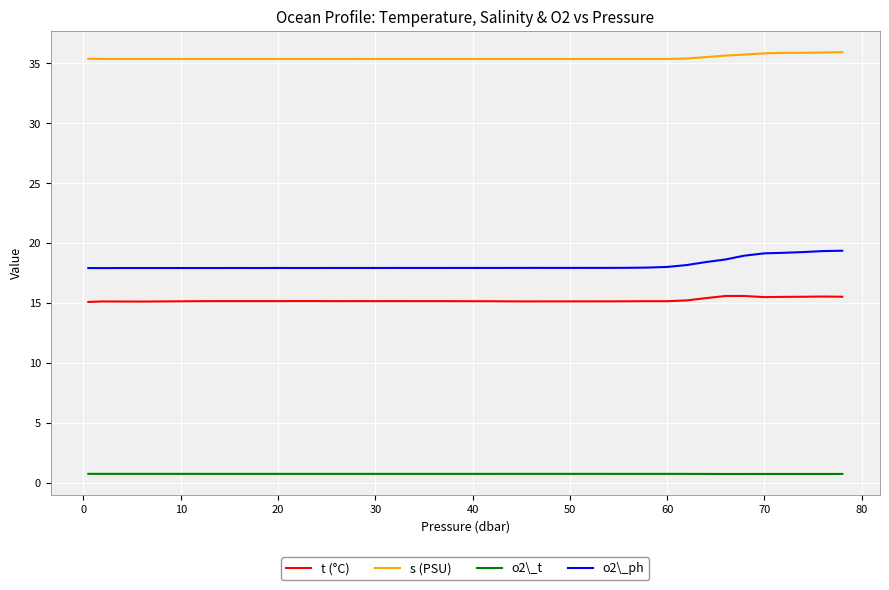

True or false: t (°C) and s (PSU) cross at least once.

False